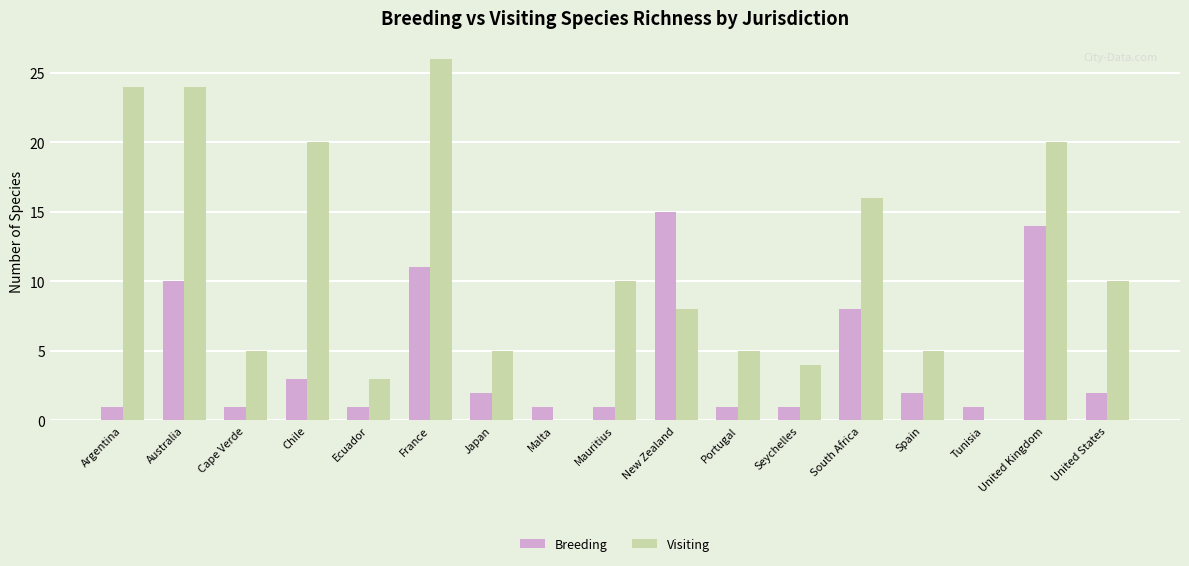

Which series has the largest range (max minus min)?

Visiting